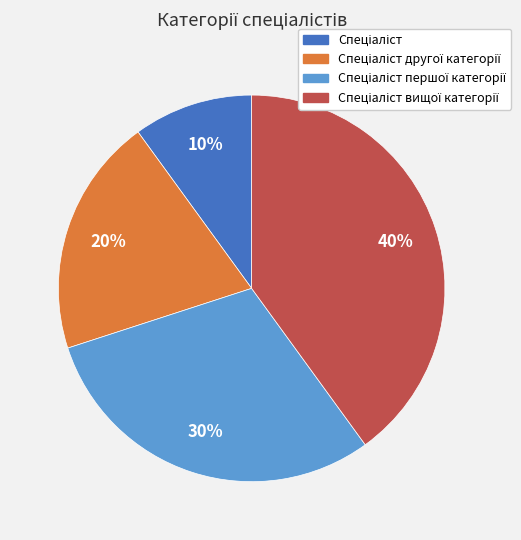

To the nearest percent, what is the difference between the largest and smallest slice percentages?

30%